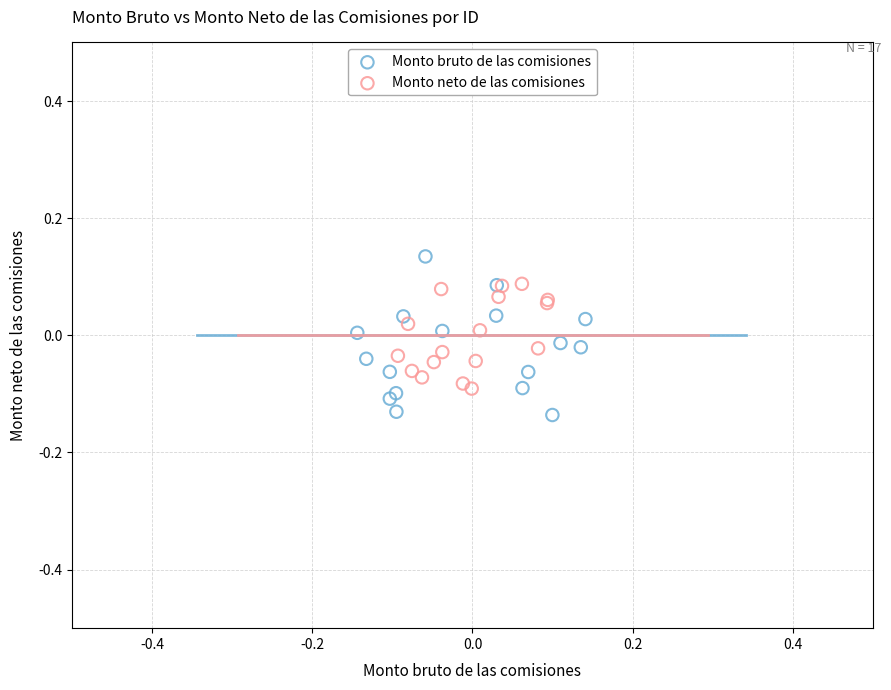

Which series has the largest Y range (max minus min)?

Monto bruto de las comisiones